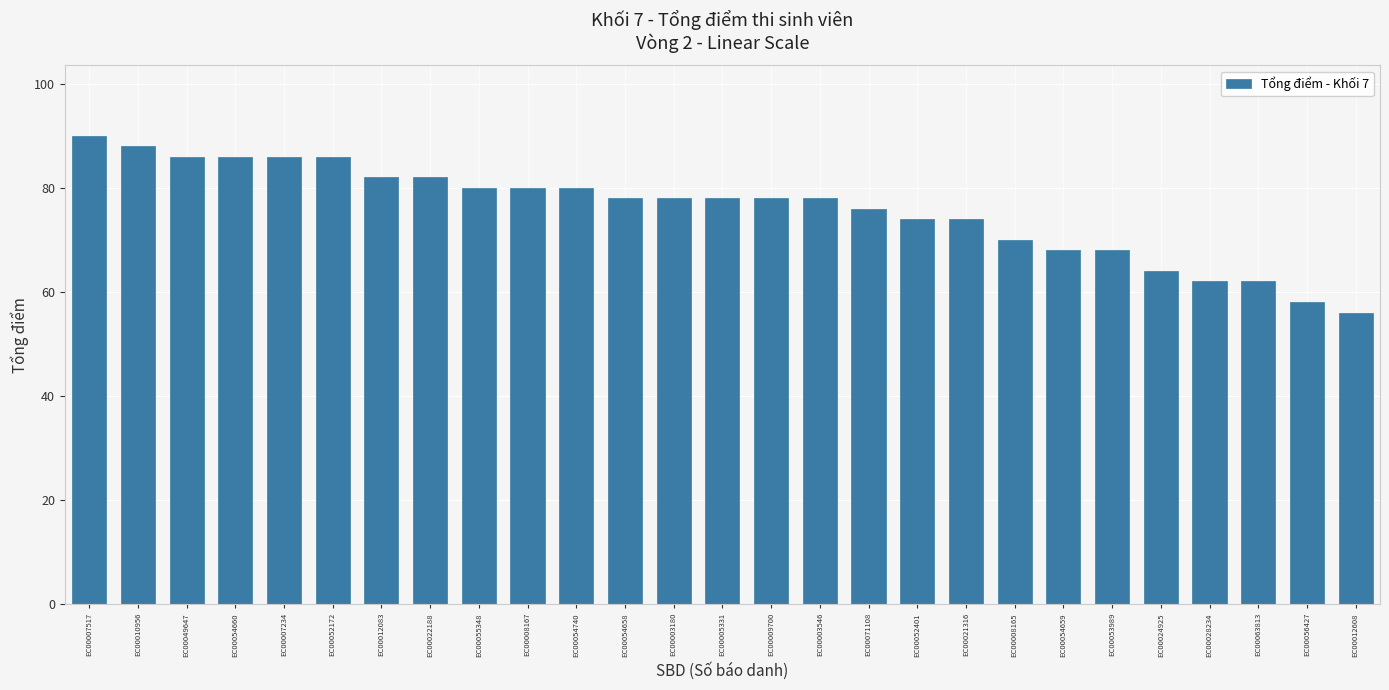

At which label does the data first exceed 78?

EC00007517